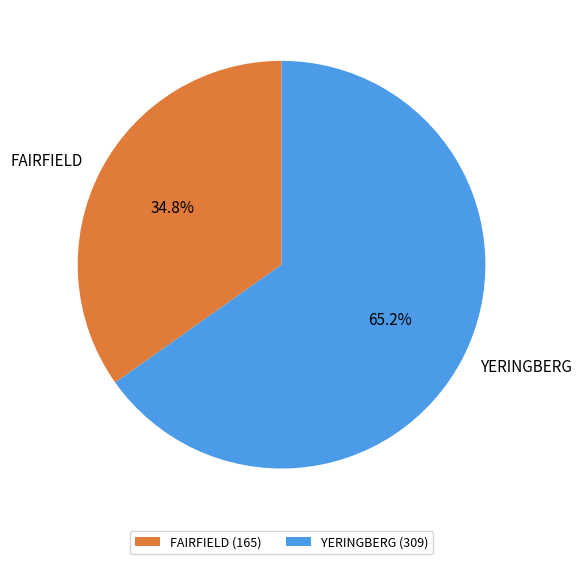

Which slice is the smallest?

FAIRFIELD